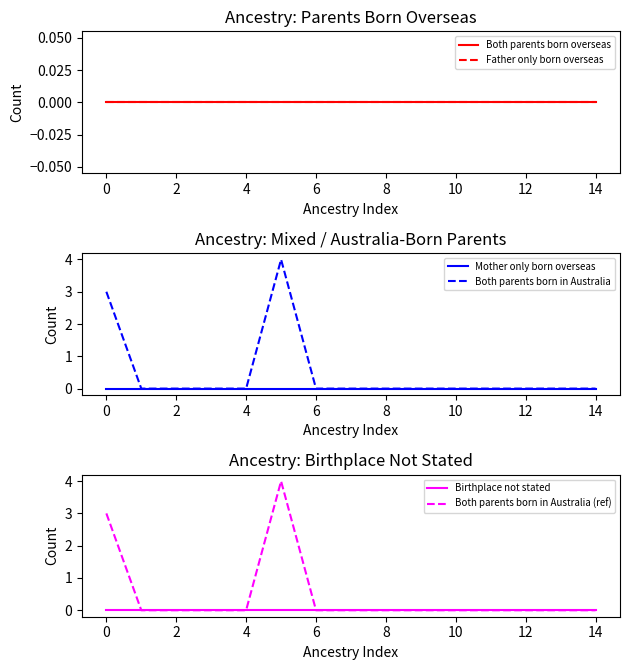

What is the difference between the maximum and minimum values in the Both parents born in Australia series?

4